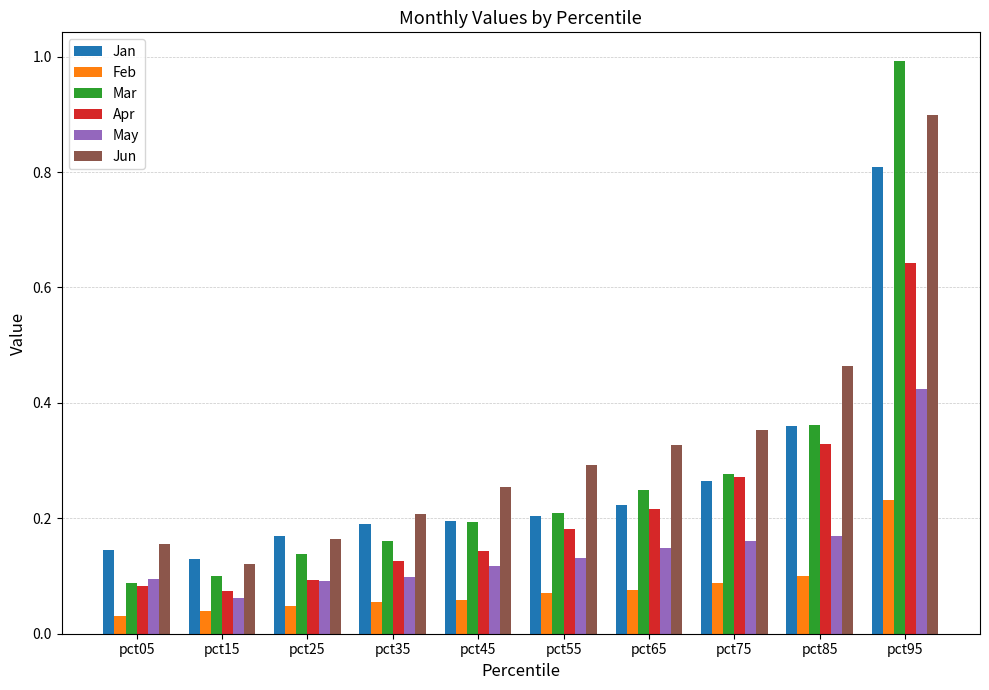

List the series in order of their peak value, highest first.

Mar, Jun, Jan, Apr, May, Feb